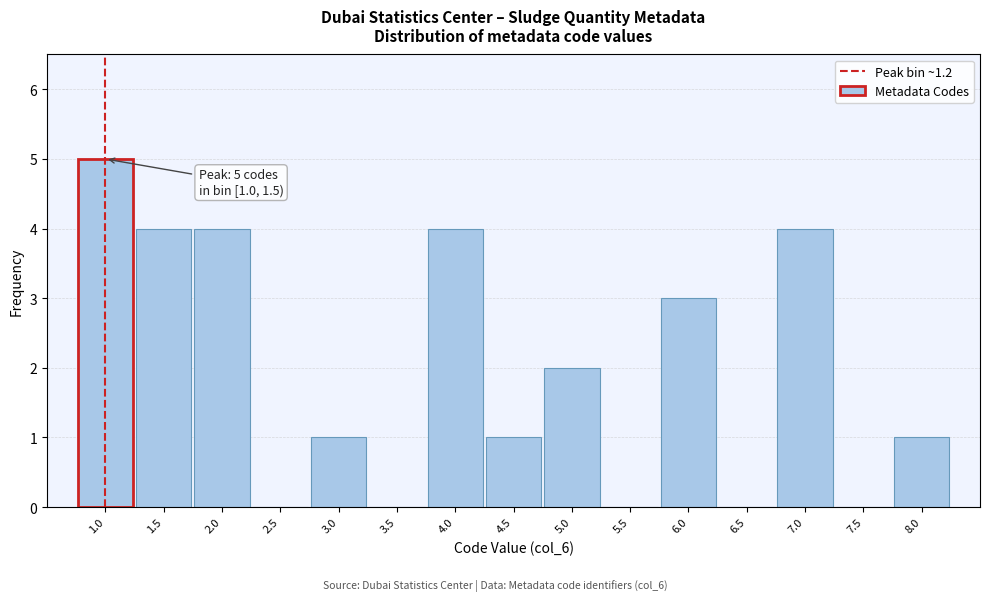

Reading left to right, extract all data points from this chart.

1.0=5	1.5=4	2.0=4	2.5=0	3.0=1	3.5=0	4.0=4	4.5=1	5.0=2	5.5=0	6.0=3	6.5=0	7.0=4	7.5=0	8.0=1